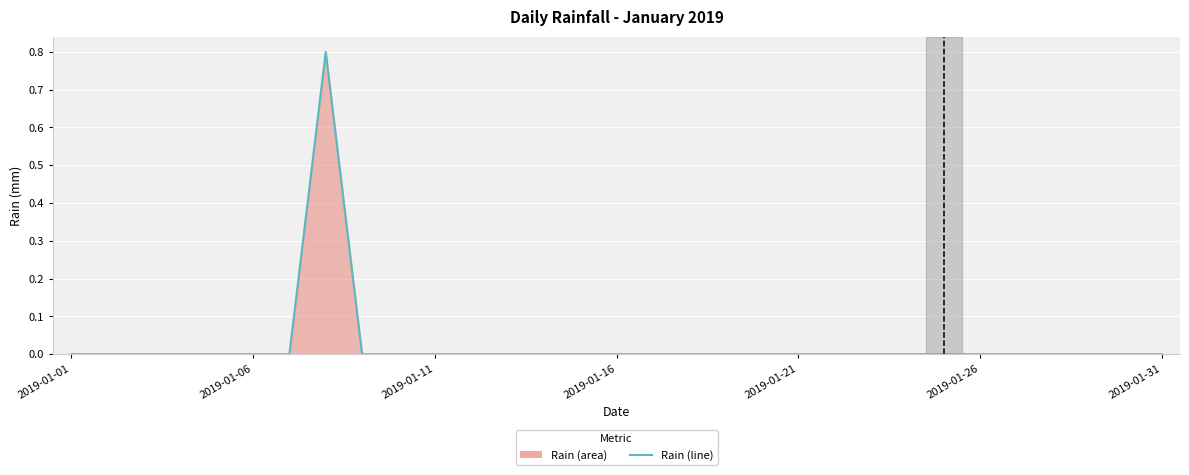

Is it true that the value at 2019-01-31 is 0.0?

True